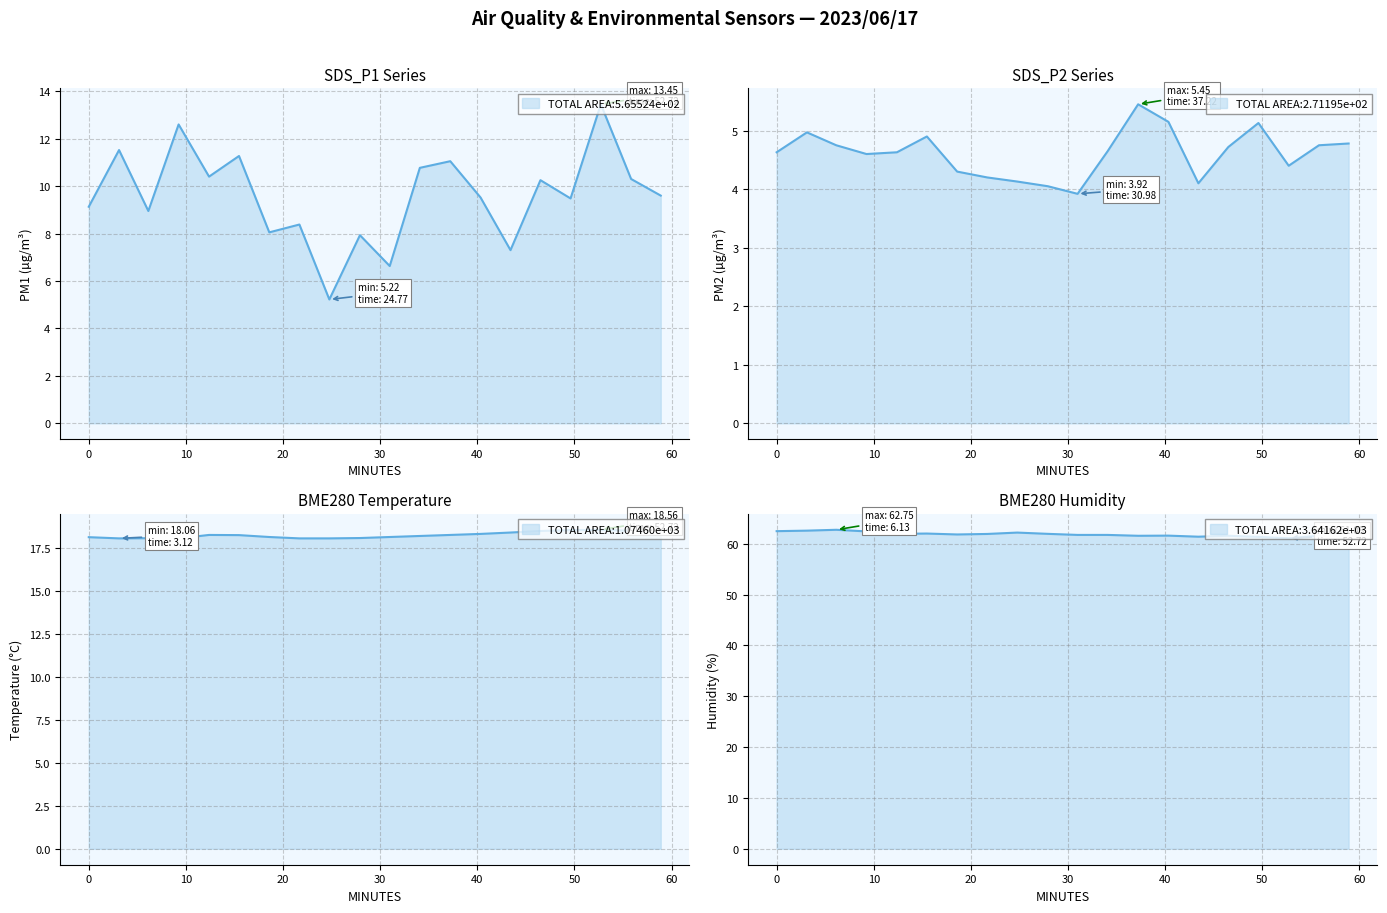

What is the lowest value of the SDS_P1 series?

5.2